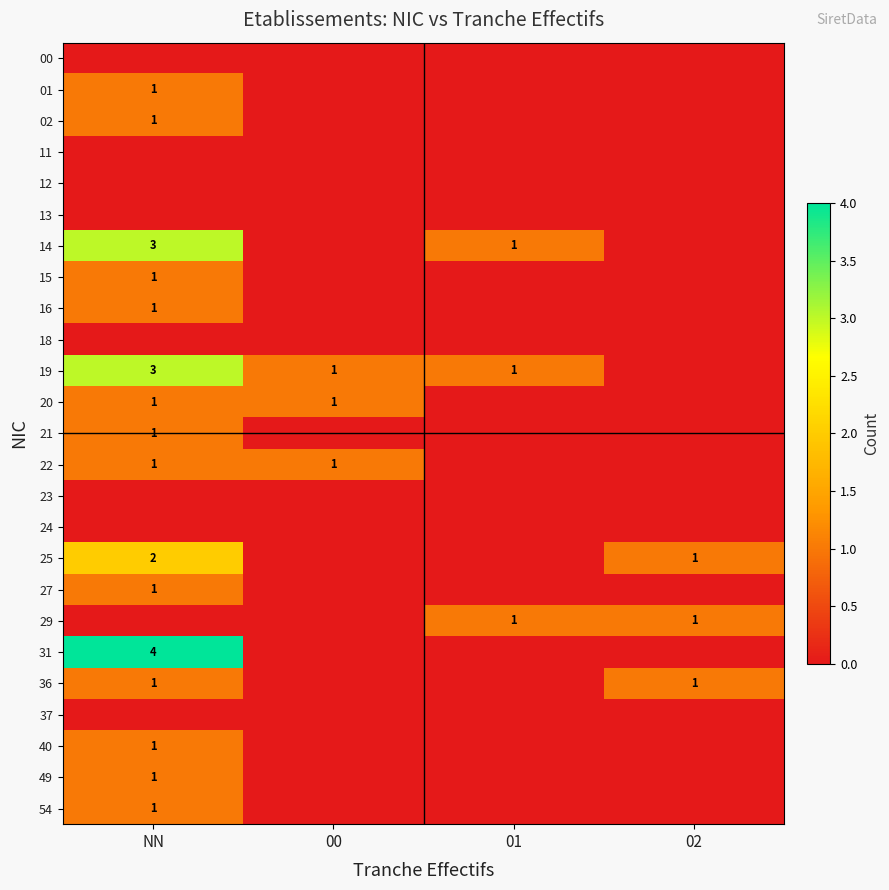

What is the total value across all series at 00?

3